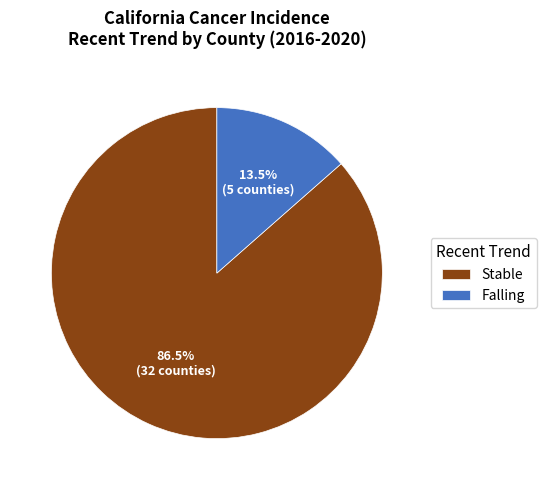

Which category has the smallest portion of the pie?

Falling